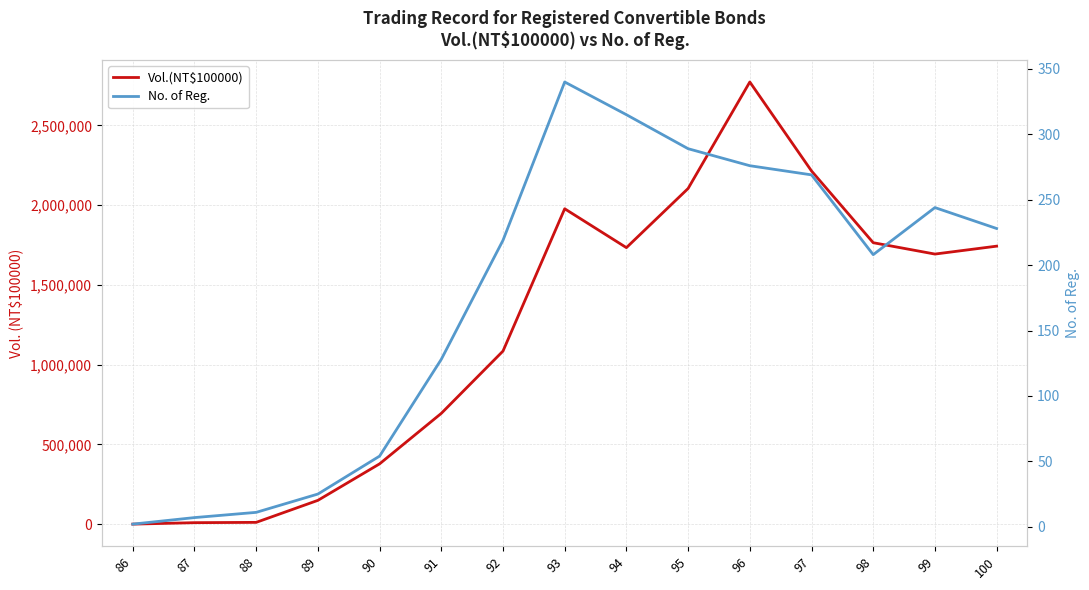

Which series changed the most between 92 and 97?

Vol.(NT$100000)